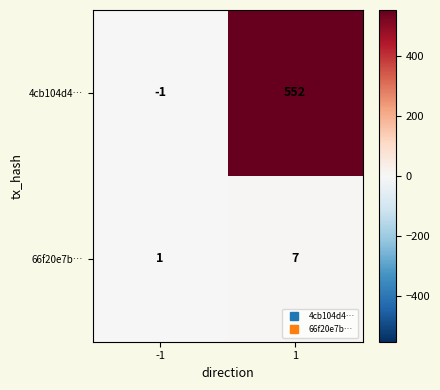

What value does the 66f20e7b… series have at 1?

7